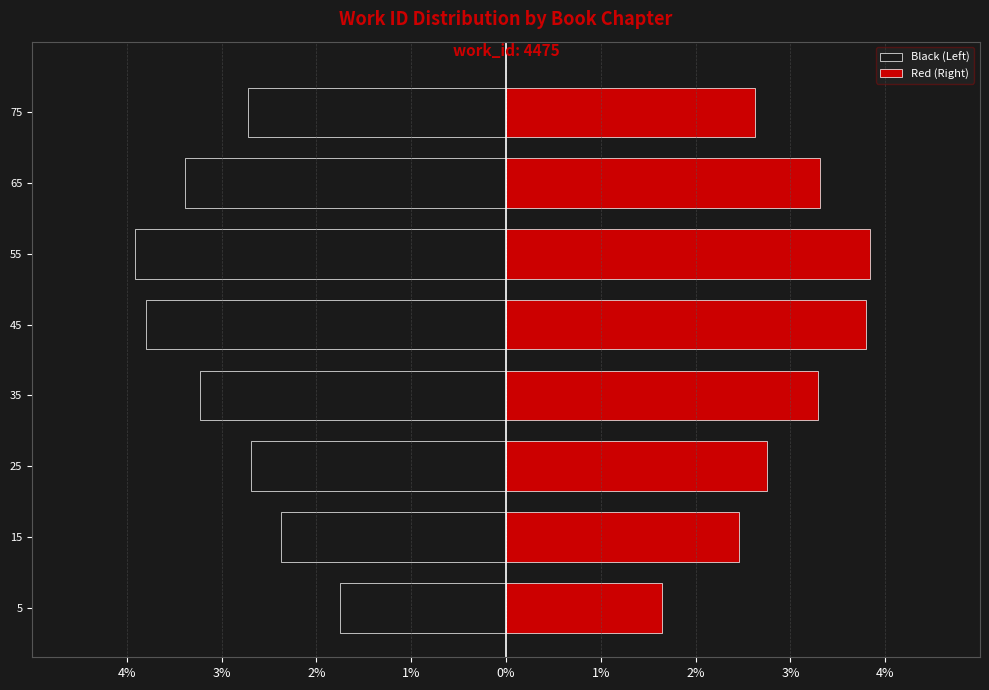

What is the total value across all series at 15?

0.1